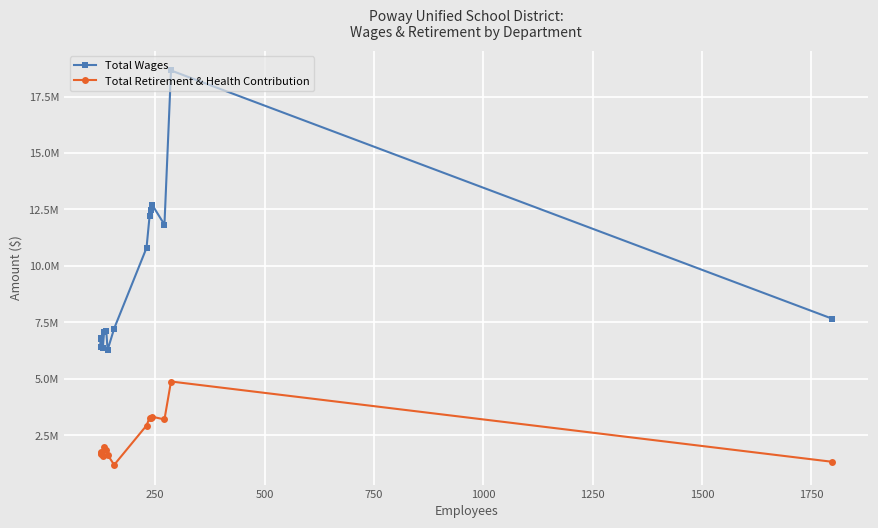

How many data points does each series have?

15